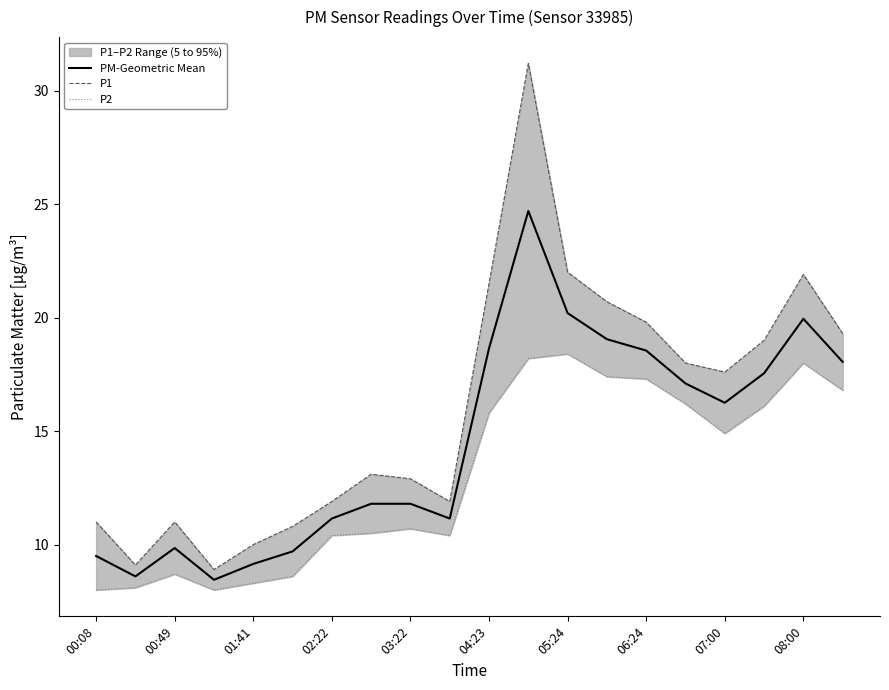

At which category does PM-Geometric Mean reach its first local peak?

00:49